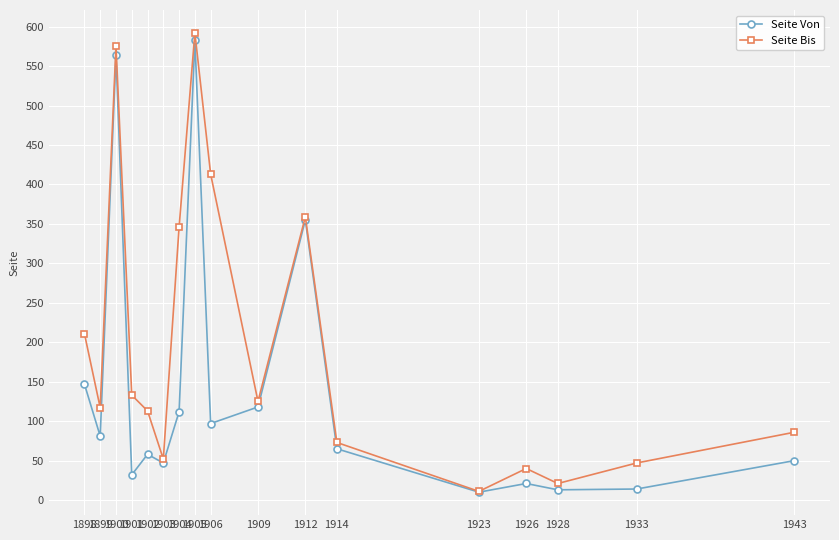

List the series in order of their overall mean, highest first.

Seite Bis, Seite Von